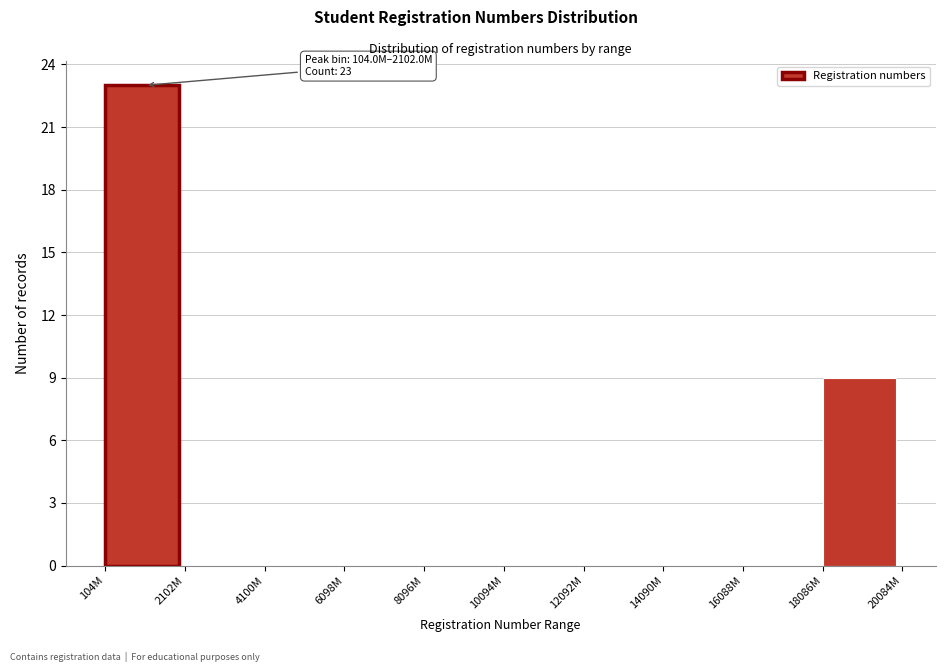

Reading left to right, what are all the values shown in this chart?

104M=23	2102M=0	4100M=0	6098M=0	8096M=0	10094M=0	12092M=0	14090M=0	16088M=0	18086M=9